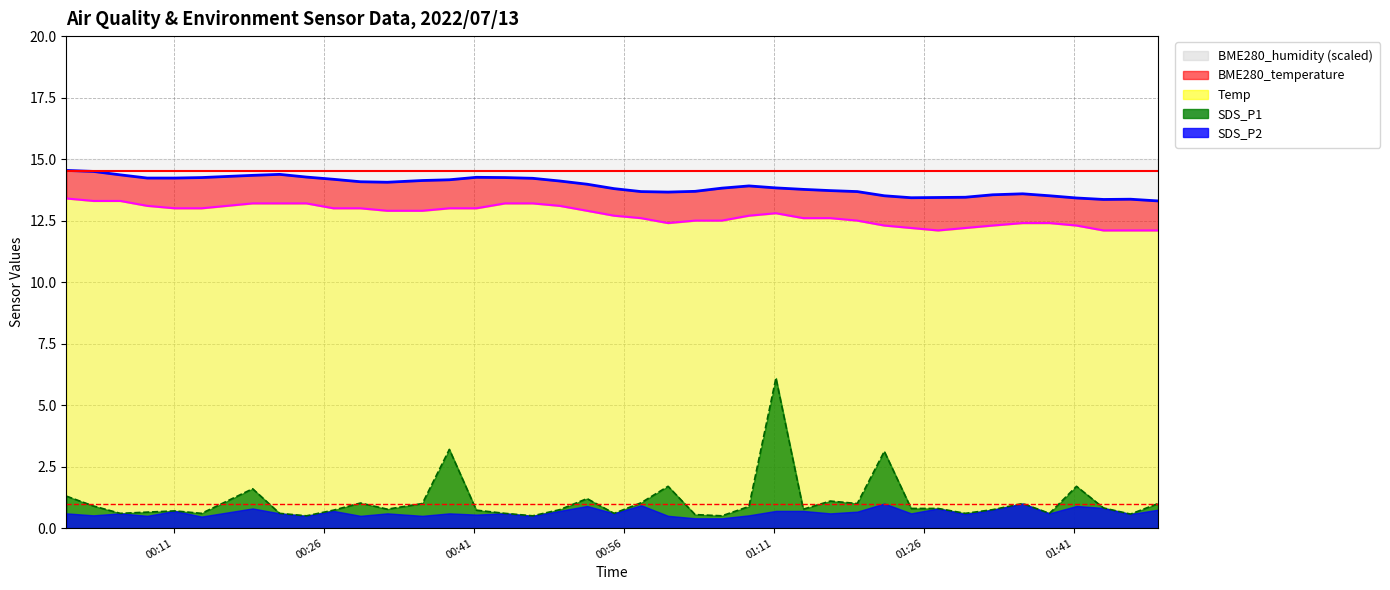

Is the value of BME280_temperature at 2022/07/13 00:46:53 greater than the value of SDS_P1 at 2022/07/13 01:08:30?

Yes